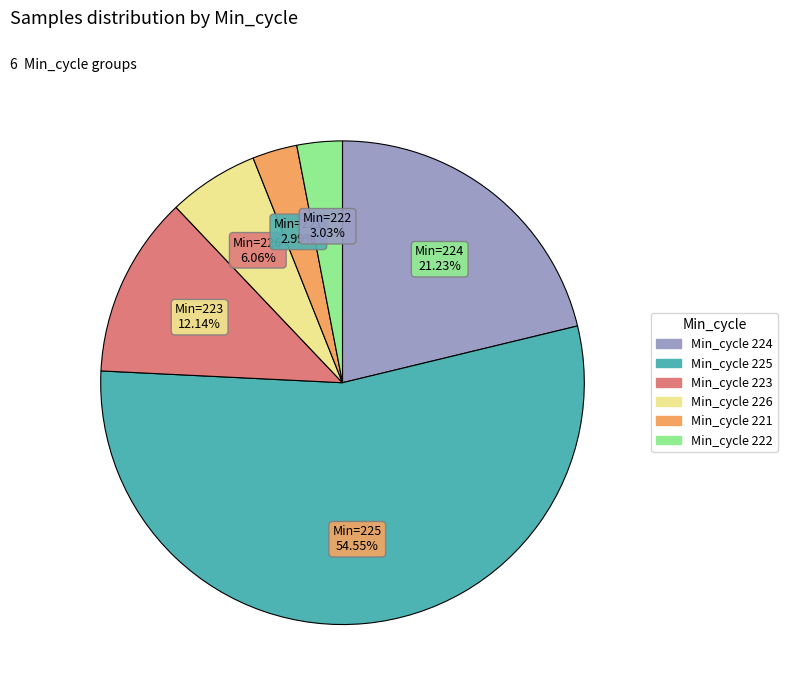

Does any single category account for the majority?

Yes